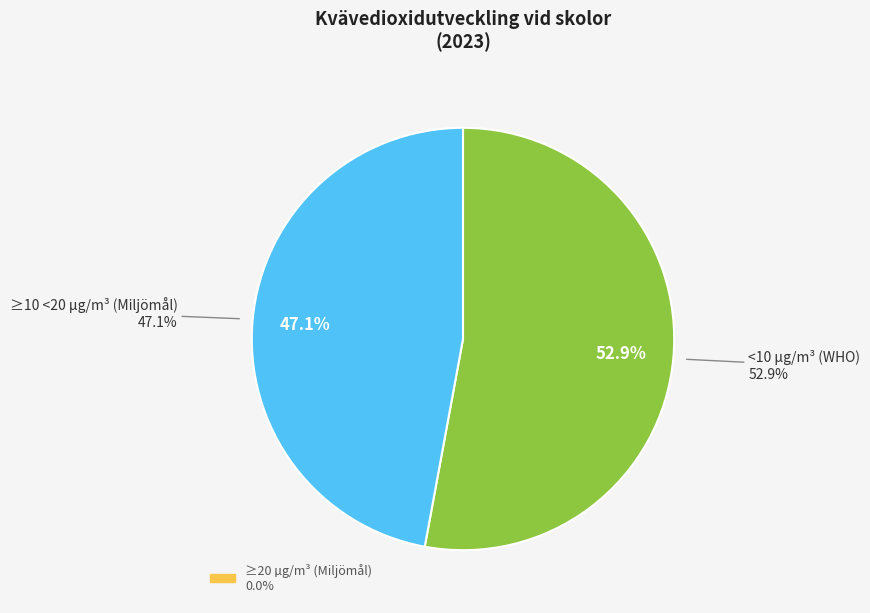

What is the change in value from ≥10 <20 µg/m³ (Miljömål) to ≥20 µg/m³ (Miljömål)?

-47.1